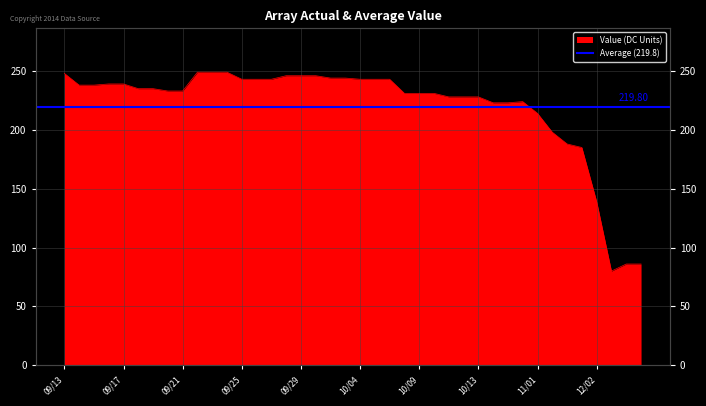

Does the chart display data point markers on the line(s)?

No